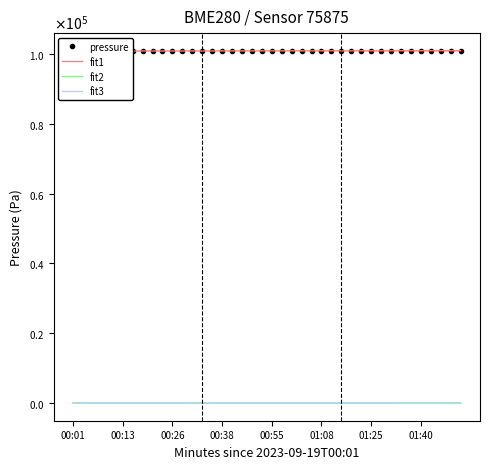

What are all the series names shown in the legend?

pressure, fit1, fit2, fit3